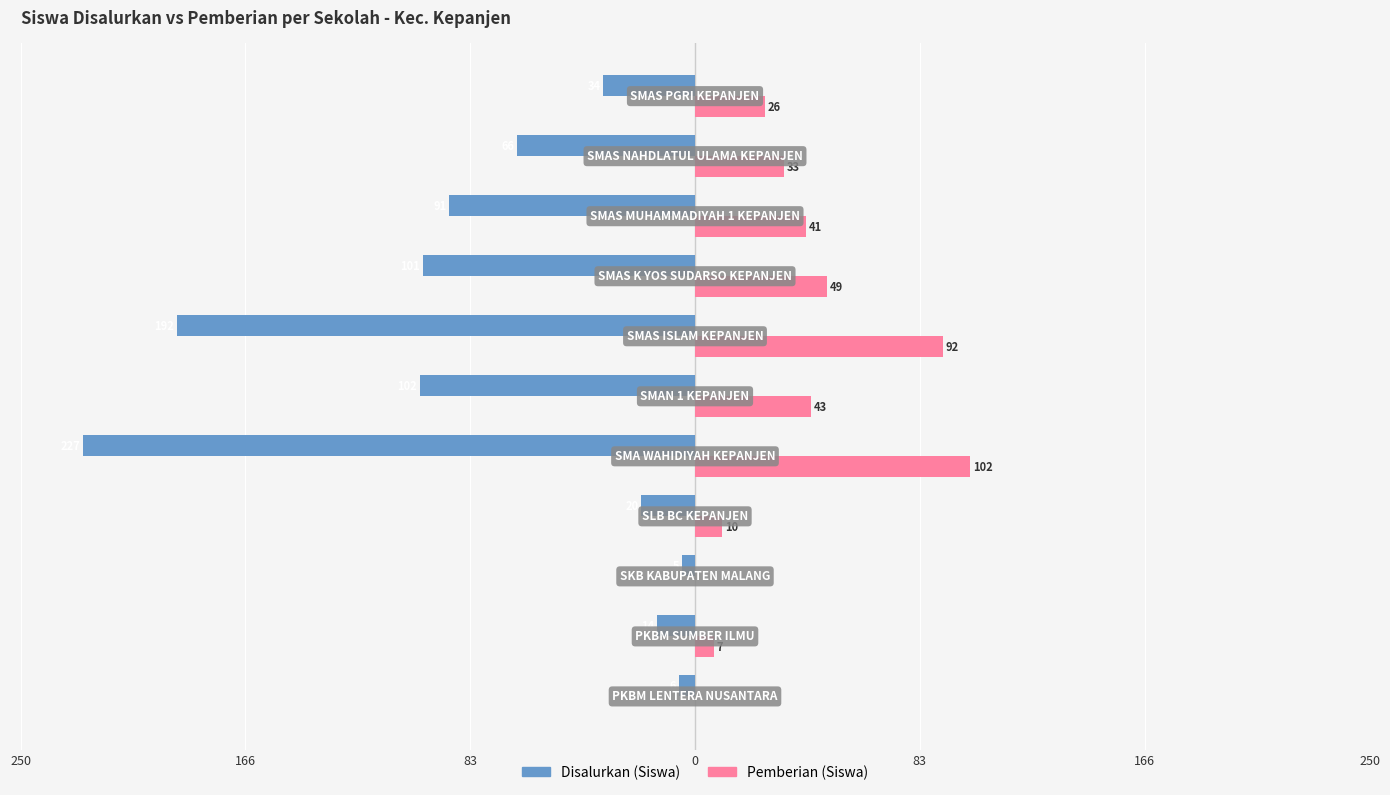

What are all the series names shown in the legend?

Disalurkan (Siswa), Pemberian (Siswa)